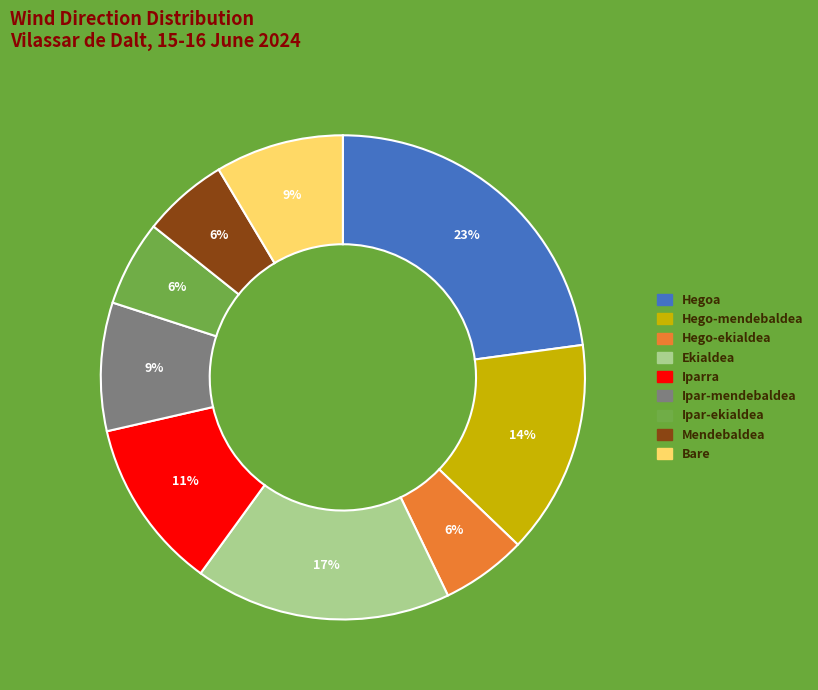

Is it true that Iparra is 25% of the pie?

False